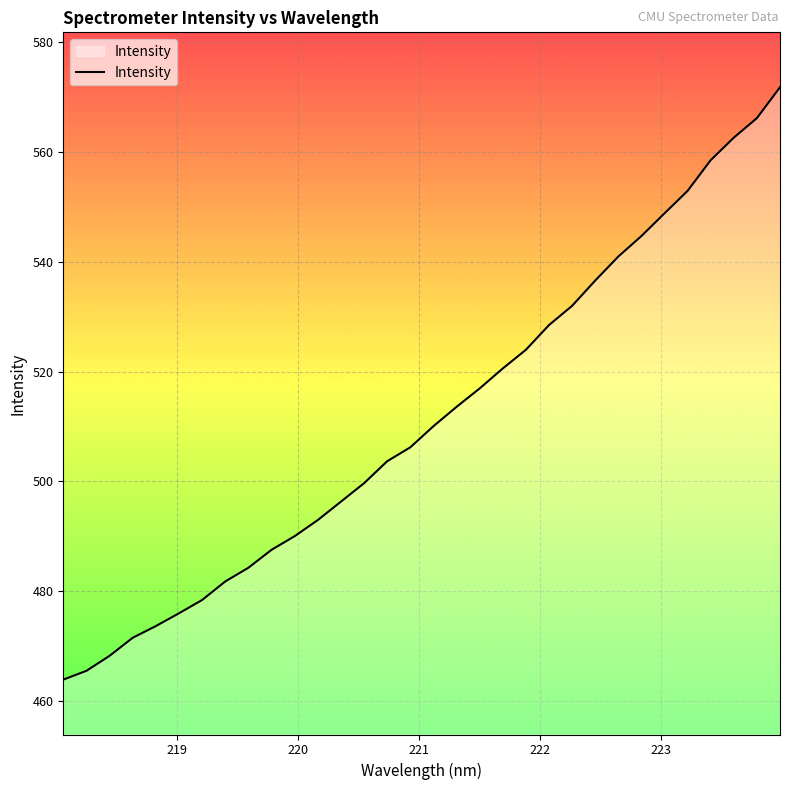

What is the maximum value shown in the chart?

571.8